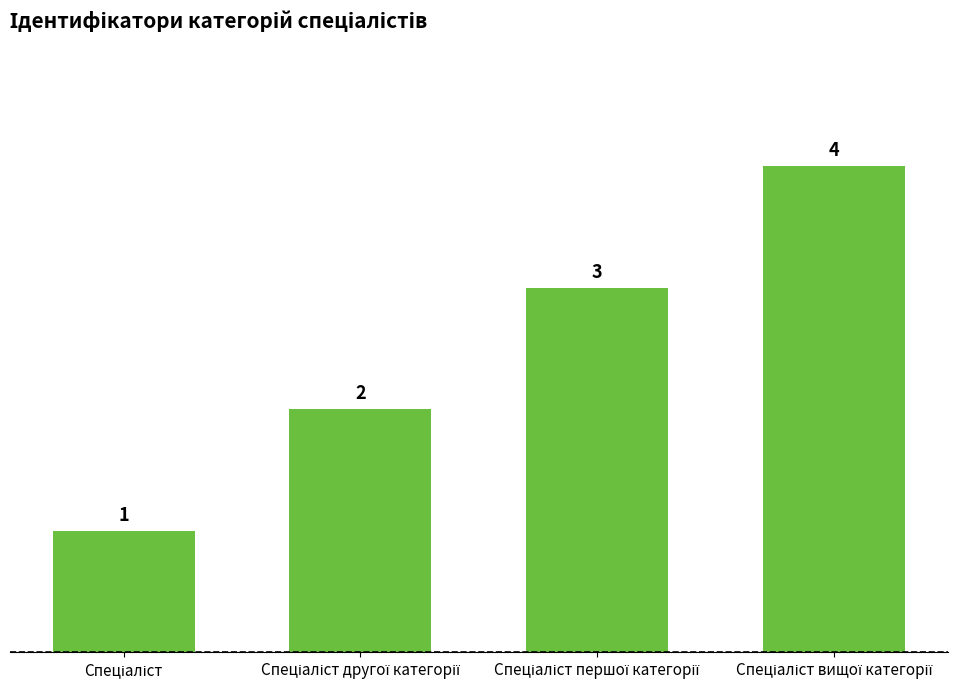

Reading left to right, list all the values displayed in this chart.

1	2	3	4